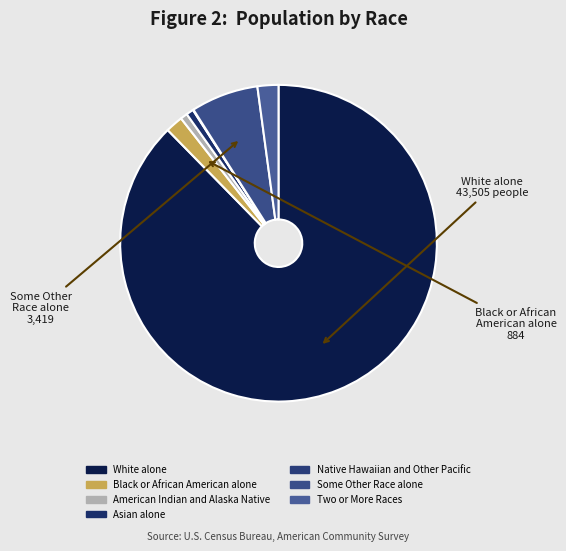

How many segments does this pie chart have?

7